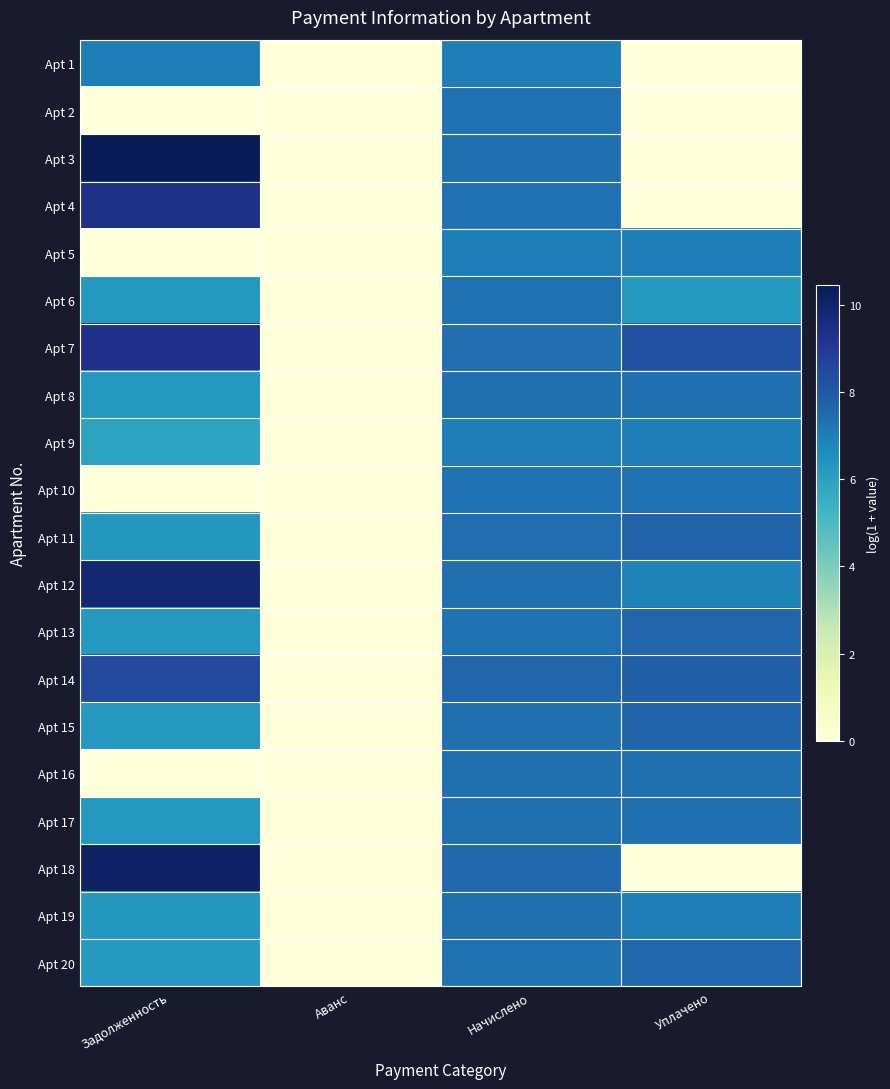

Reading left to right, list all the values displayed in this chart.

Apt 1: Задолженность=7.0	Аванс=0.0	Начислено=7.0	Уплачено=0.0
Apt 2: Задолженность=0.0	Аванс=0.0	Начислено=7.3	Уплачено=0.0
Apt 3: Задолженность=10.4	Аванс=0.0	Начислено=7.4	Уплачено=0.0
Apt 4: Задолженность=9.4	Аванс=0.0	Начислено=7.3	Уплачено=0.0
Apt 5: Задолженность=0.0	Аванс=0.0	Начислено=7.0	Уплачено=7.0
Apt 6: Задолженность=6.2	Аванс=0.0	Начислено=7.3	Уплачено=6.2
Apt 7: Задолженность=9.3	Аванс=0.0	Начислено=7.4	Уплачено=8.2
Apt 8: Задолженность=6.3	Аванс=0.0	Начислено=7.4	Уплачено=7.4
Apt 9: Задолженность=5.9	Аванс=0.0	Начислено=7.0	Уплачено=7.0
Apt 10: Задолженность=0.0	Аванс=0.0	Начислено=7.3	Уплачено=7.3
Apt 11: Задолженность=6.3	Аванс=0.0	Начислено=7.4	Уплачено=7.7
Apt 12: Задолженность=9.8	Аванс=0.0	Начислено=7.4	Уплачено=6.9
Apt 13: Задолженность=6.2	Аванс=0.0	Начислено=7.3	Уплачено=7.6
Apt 14: Задолженность=8.4	Аванс=0.0	Начислено=7.6	Уплачено=7.8
Apt 15: Задолженность=6.3	Аванс=0.0	Начислено=7.4	Уплачено=7.7
Apt 16: Задолженность=0.0	Аванс=0.0	Начислено=7.4	Уплачено=7.4
Apt 17: Задолженность=6.3	Аванс=0.0	Начислено=7.4	Уплачено=7.4
Apt 18: Задолженность=10.1	Аванс=0.0	Начислено=7.6	Уплачено=0.0
Apt 19: Задолженность=6.3	Аванс=0.0	Начислено=7.4	Уплачено=7.0
Apt 20: Задолженность=6.2	Аванс=0.0	Начислено=7.3	Уплачено=7.6